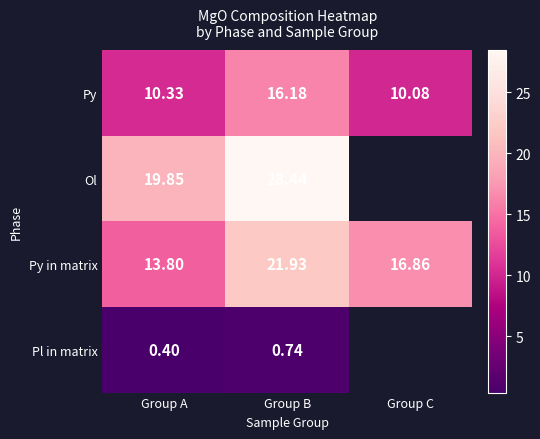

True or false: Py has a value of 16.7 at Group C.

False